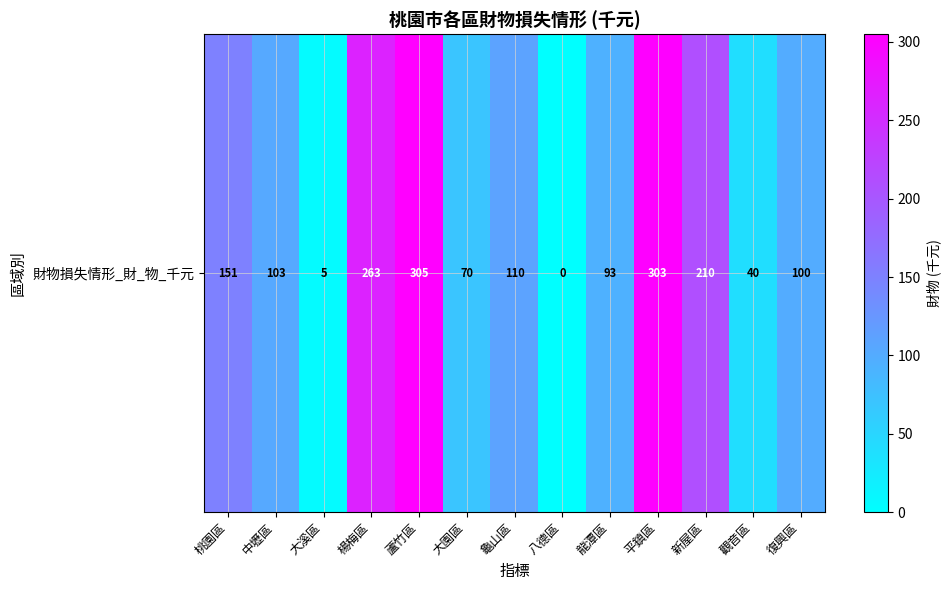

Which category has the highest value across all series?

蘆竹區